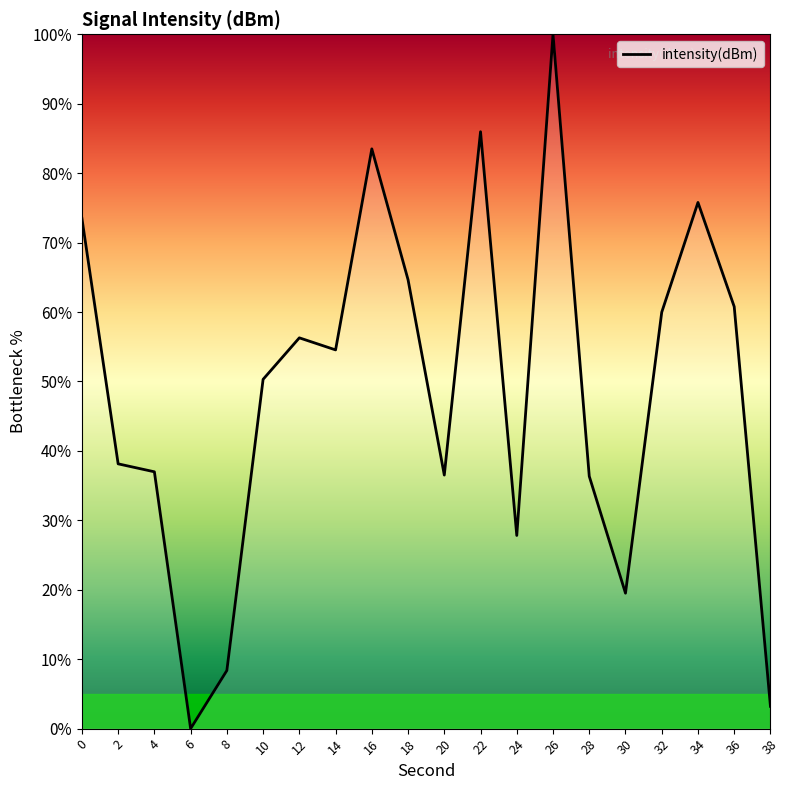

What is the difference between the maximum and minimum values?

100.0